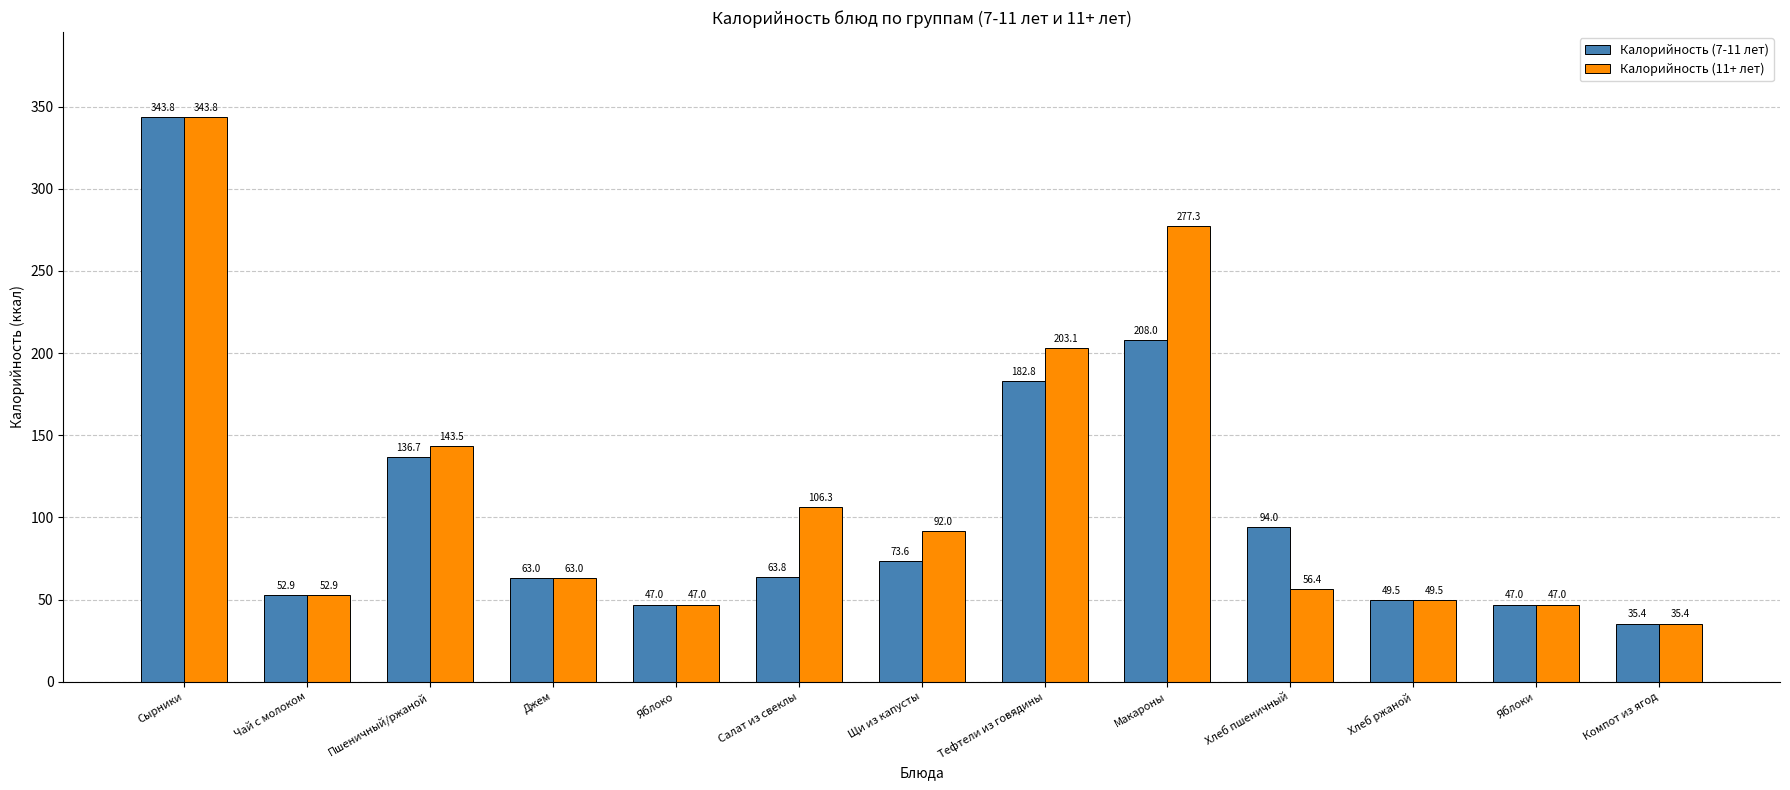

The Калорийность (11+ лет) series shows 82.3 at Хлеб пшеничный. True or false?

False